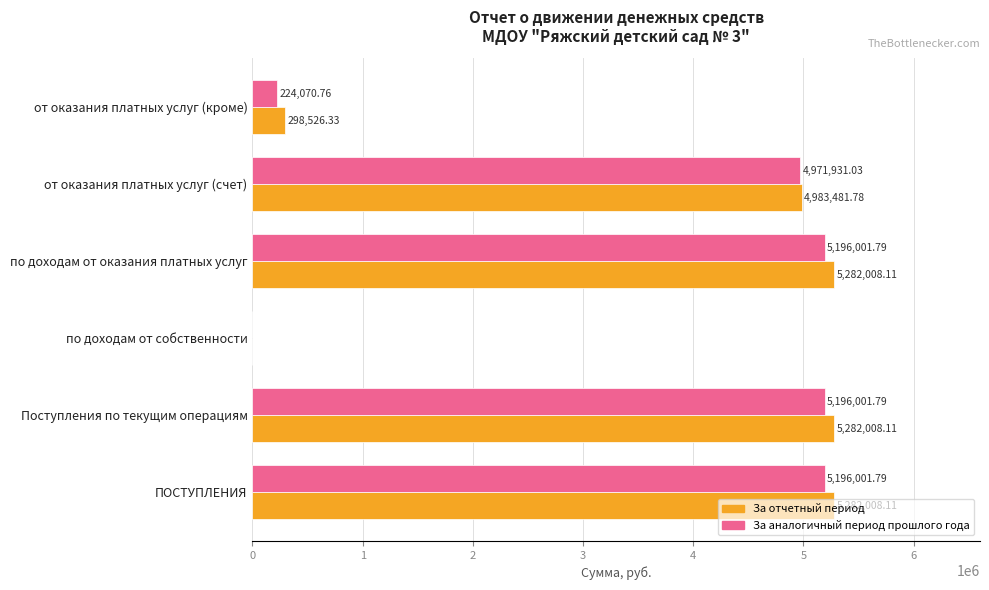

What is the sum of the За отчетный период values at по доходам от оказания платных услуг and по доходам от собственности?

5282008.1